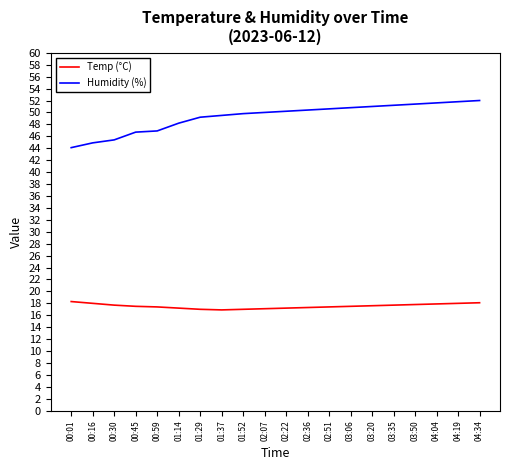

Rank the series by their maximum value, from lowest to highest.

Temp (°C), Humidity (%)